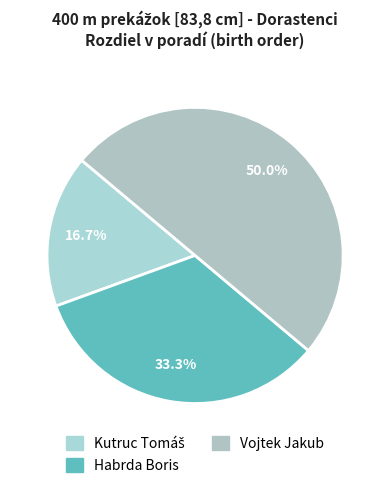

To the nearest percent, what portion does Habrda Boris represent?

33%